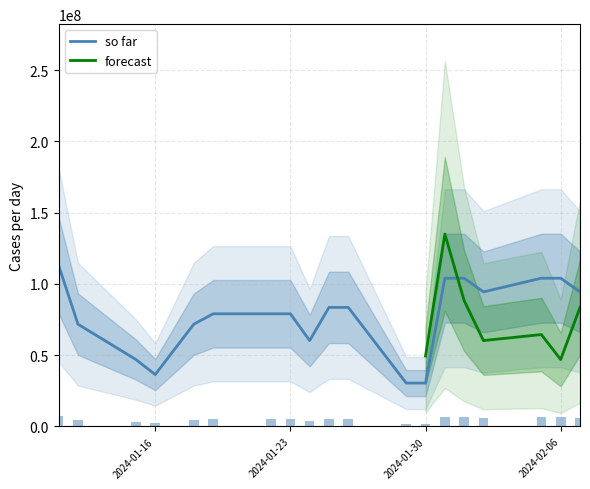

What position from the left is 2024-02-05?

17